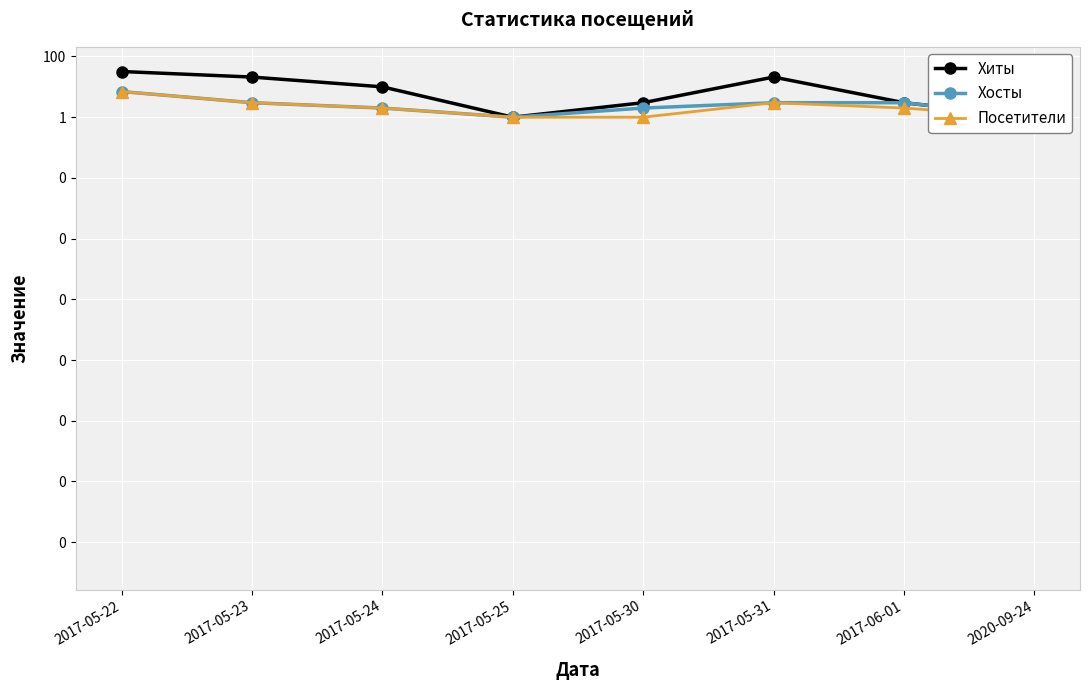

Where does the Хиты series first go above 10?

2017-05-22